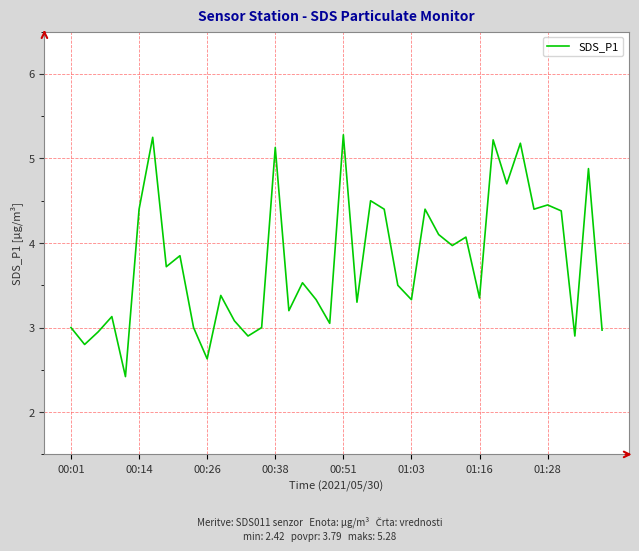

What is the minimum value shown in the chart?

2.4